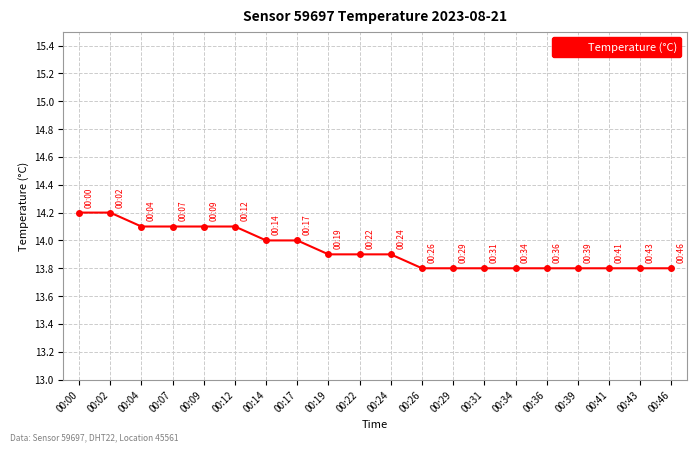

What is the sum of all values?

278.7